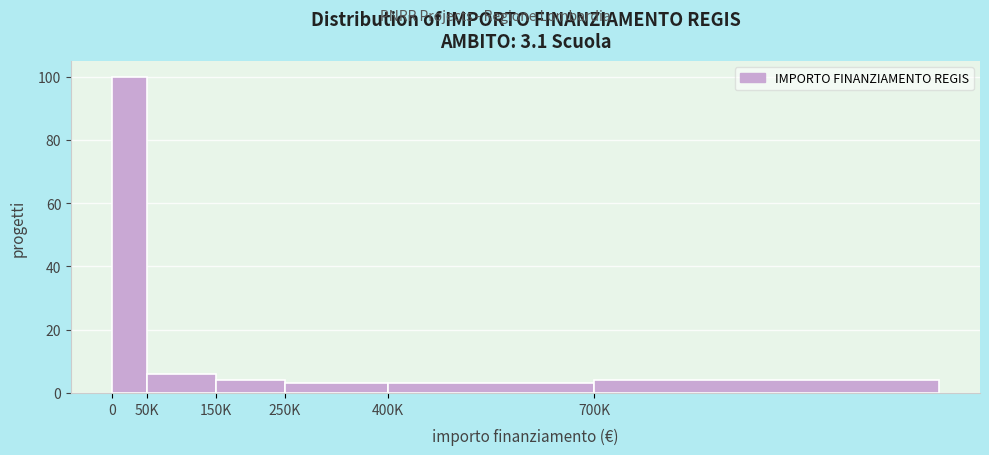

Reading right to left, extract all data points from this chart.

4	3	3	4	6	100